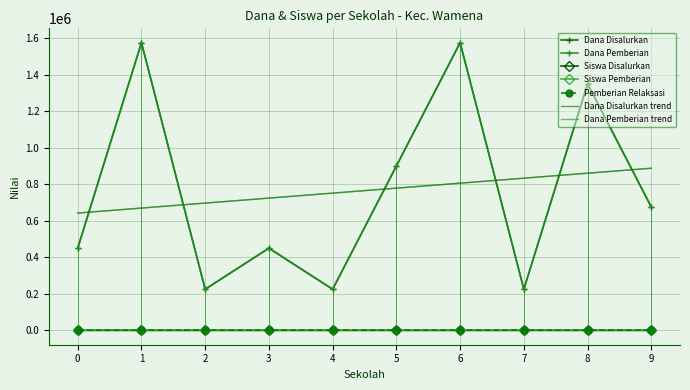

True or false: Dana Disalurkan has more than 1 points higher than both neighbors.

True